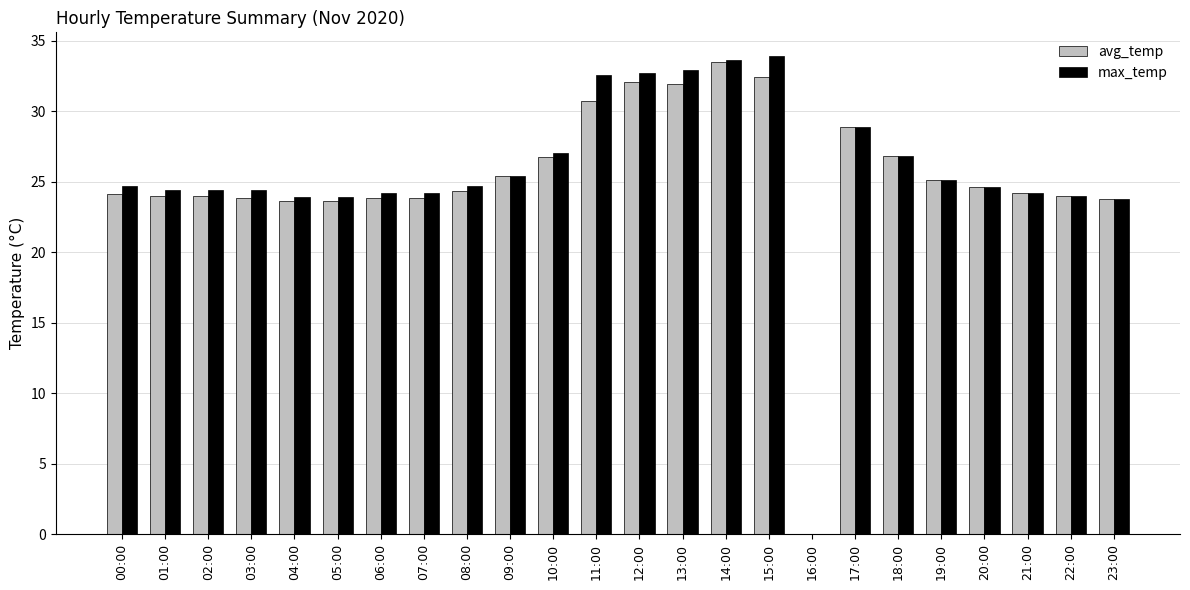

Between 10:00 and 17:00, which series saw the biggest shift?

avg_temp